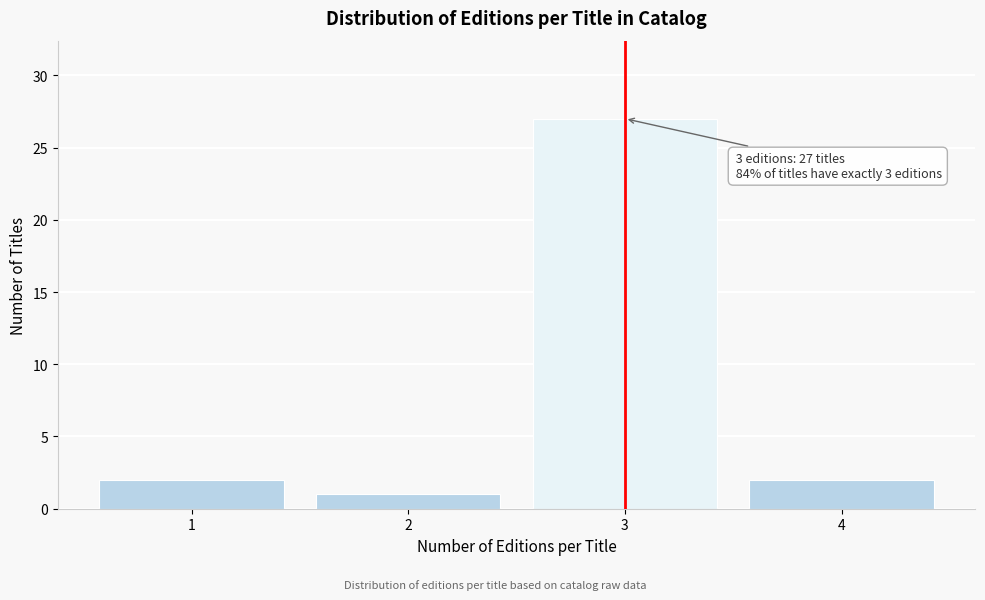

Reading left to right, what are all the values shown in this chart?

2	1	27	2